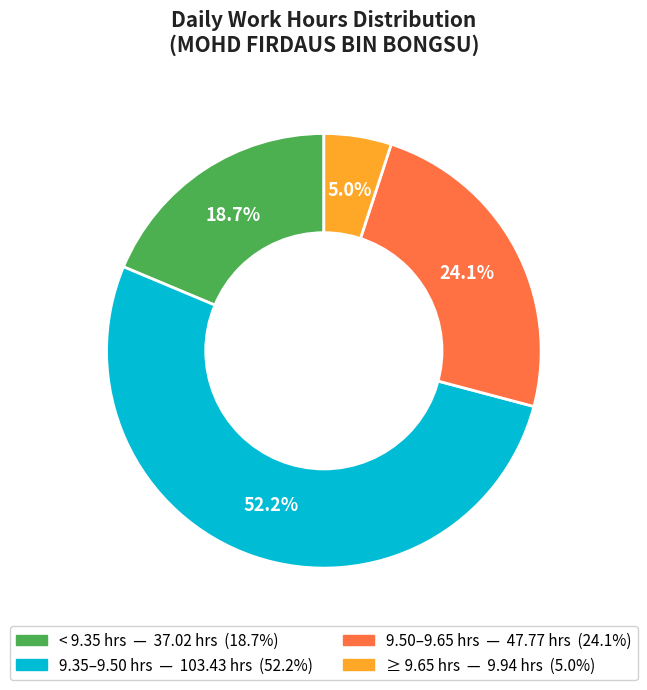

Does any single category account for the majority?

Yes